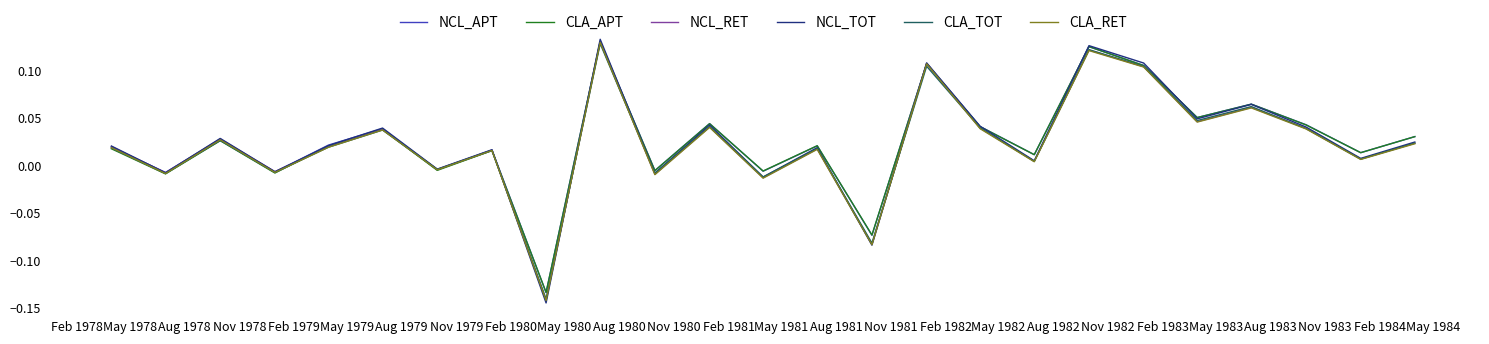

Does the chart have visible grid lines?

No